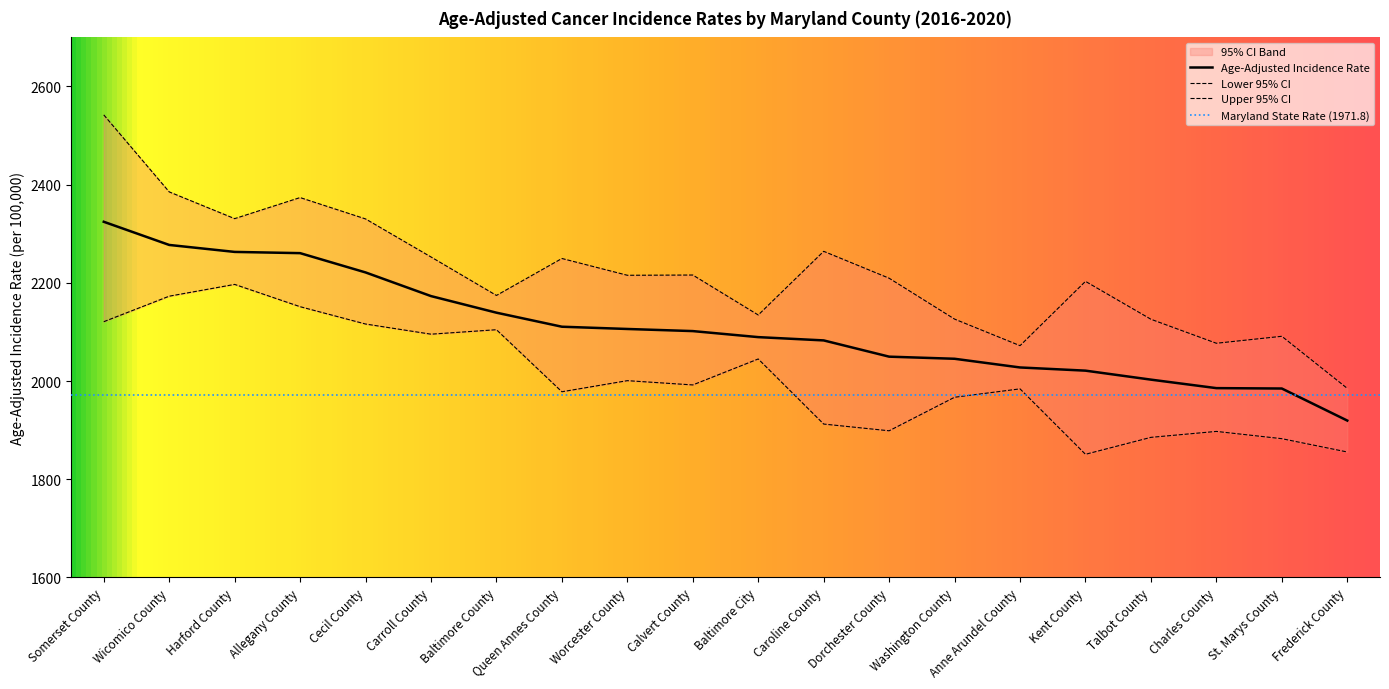

What is the lowest value of the Lower 95% CI series?

1850.7